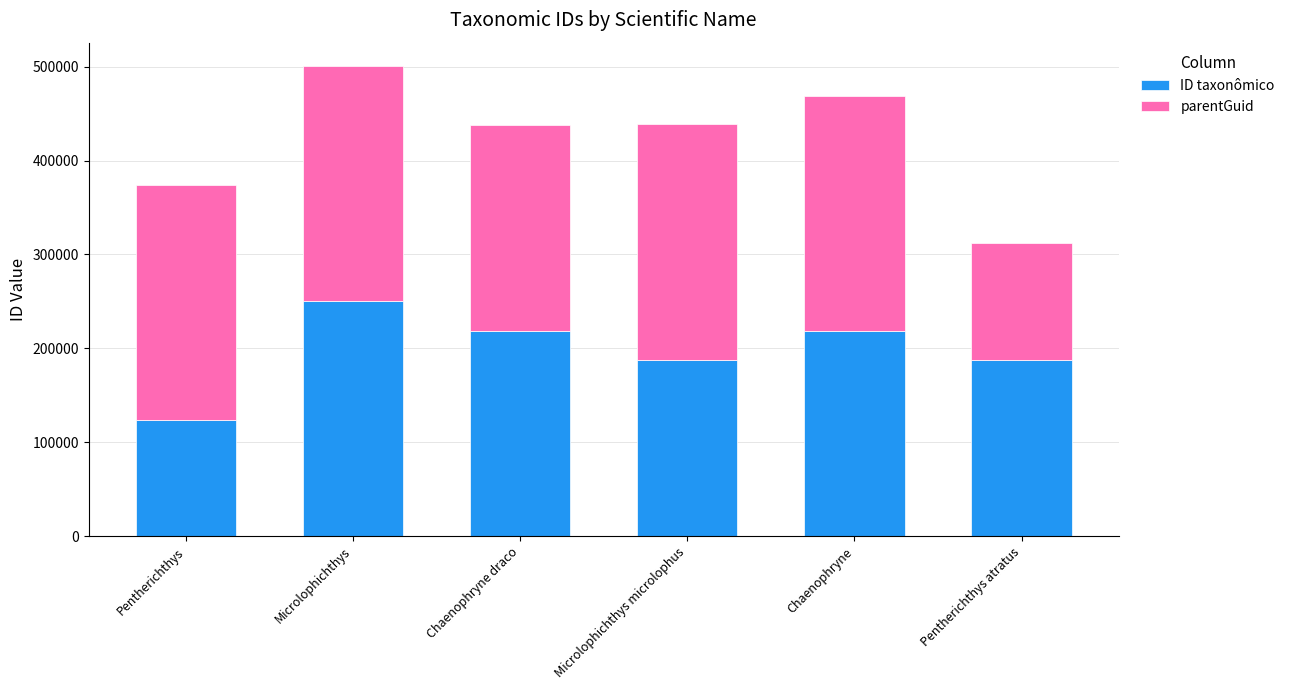

What is the difference between the ID taxonômico values at Pentherichthys atratus and Chaenophryne draco?

30845